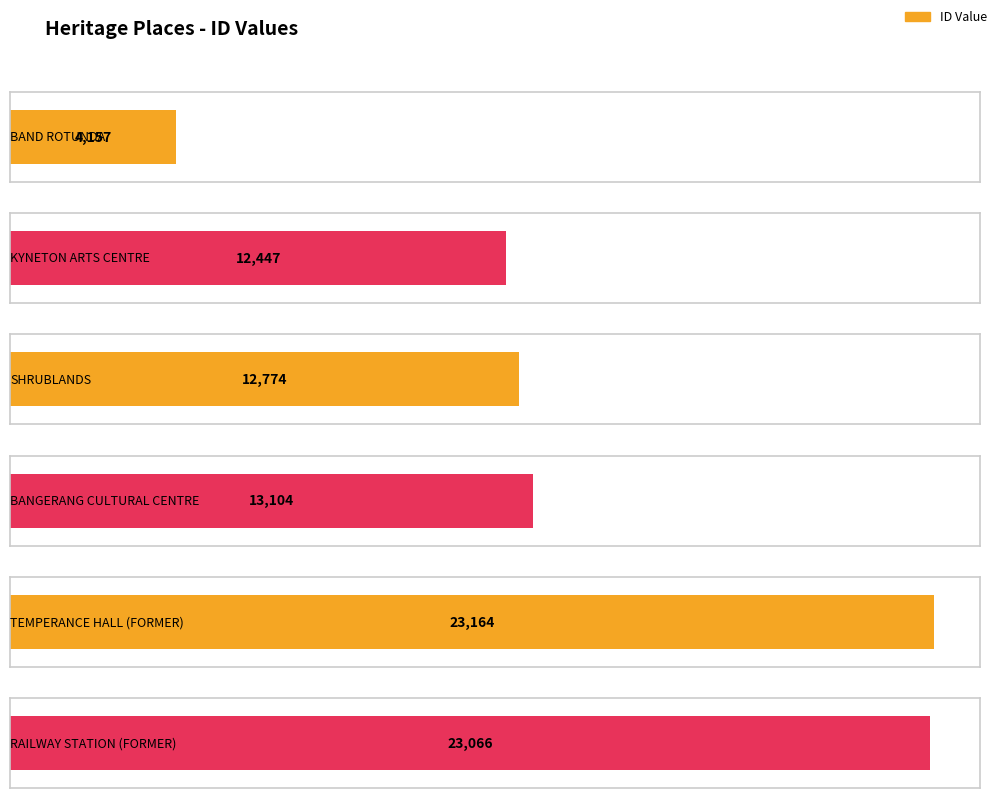

True or false: the data shows 17943 at KYNETON ARTS CENTRE.

False